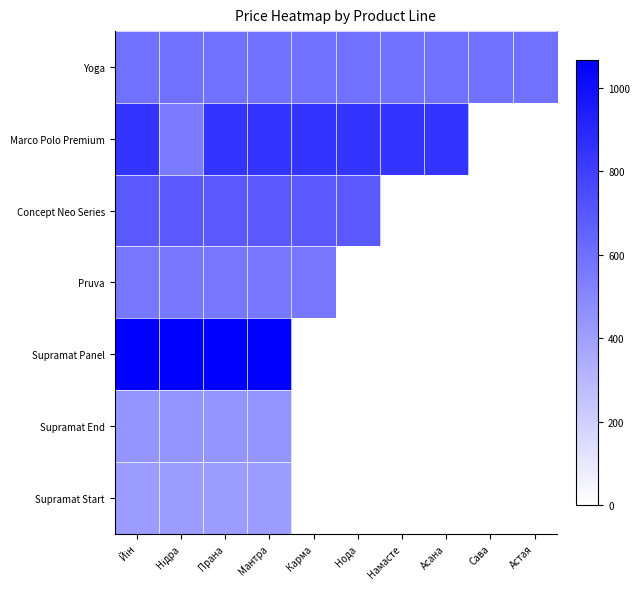

What is the total value across all series at Нідра?

4326.1